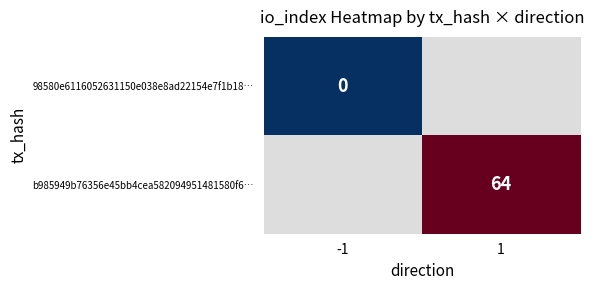

Is the value of 98580e6116052631150e038e8ad22154e7f1b18… at -1 greater than the value of b985949b76356e45bb4cea582094951481580f6… at 1?

No